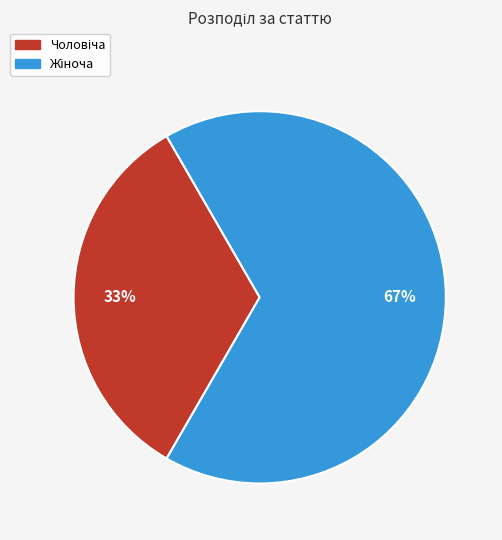

To the nearest percent, what is the average slice percentage?

50%